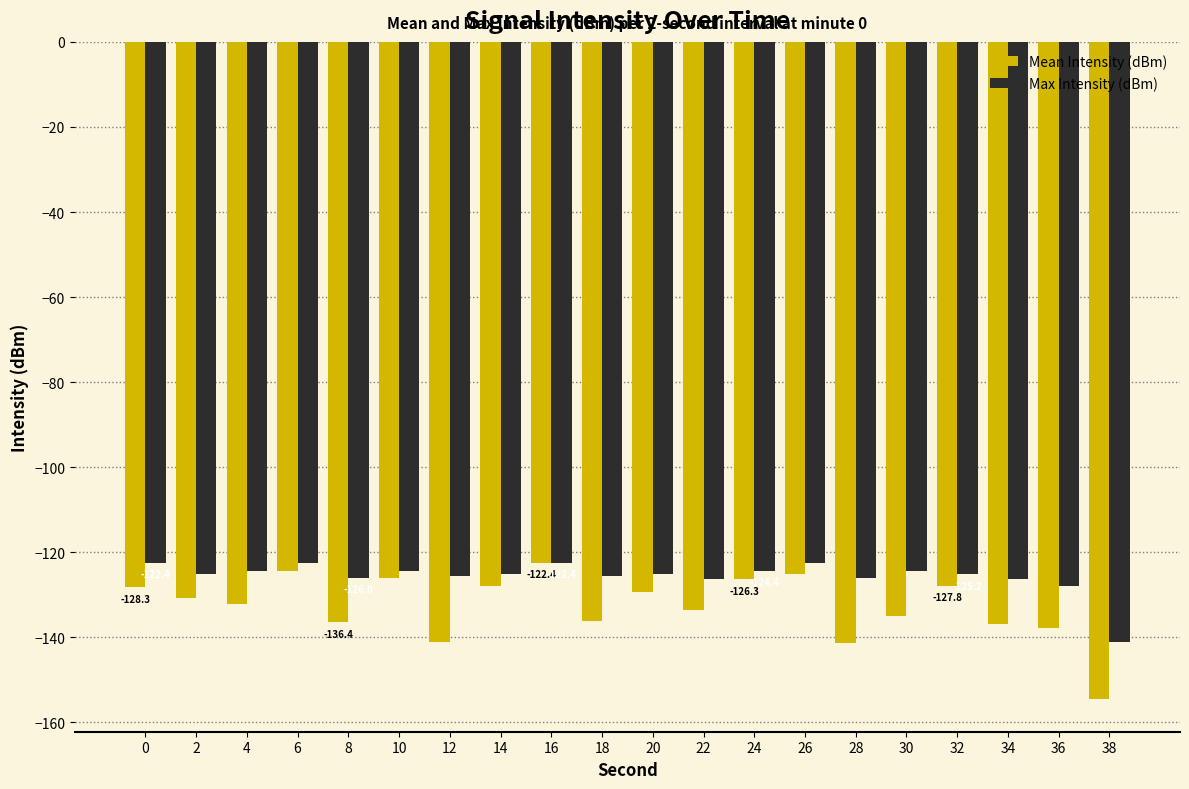

What is the difference between the second highest and second lowest values in the Max Intensity (dBm) series?

5.4